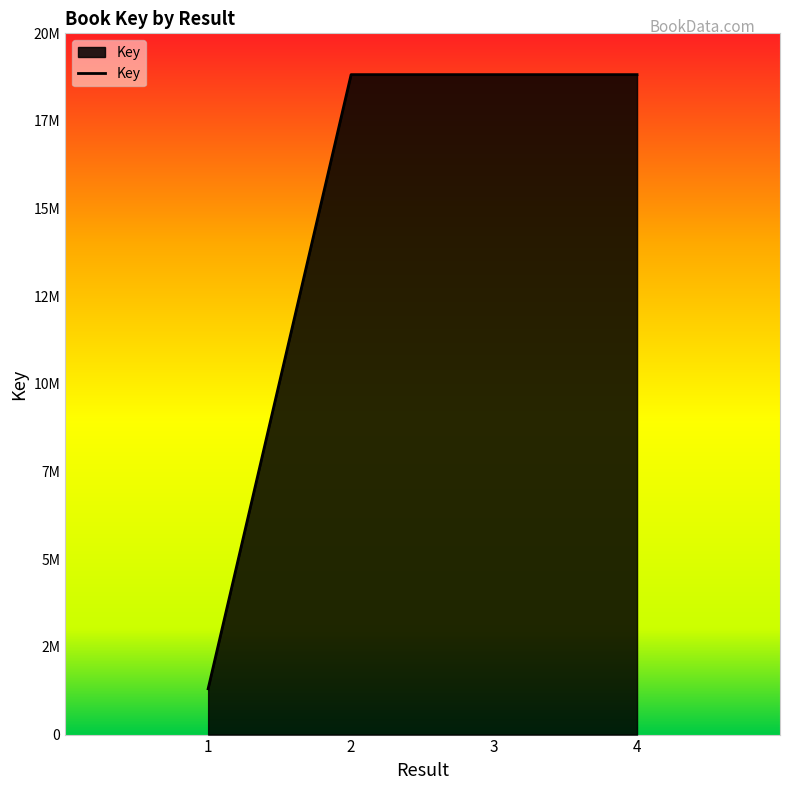

What is the value of the 2nd point from the left?

18821977